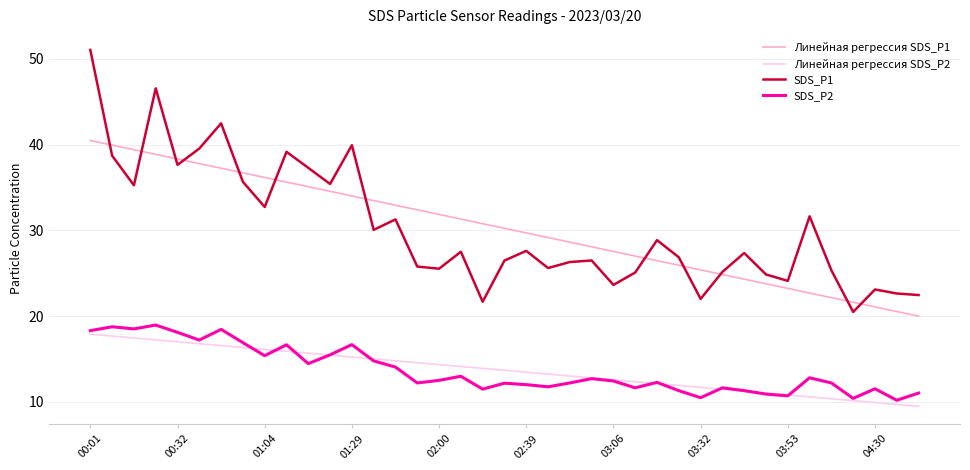

Which series has the largest range (max minus min)?

SDS_P1